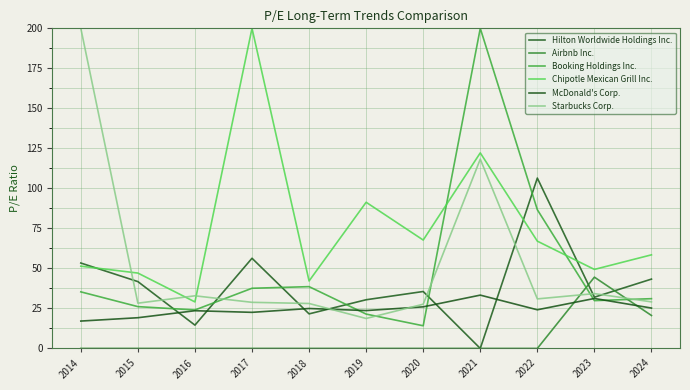

At which category does Hilton Worldwide Holdings Inc. reach its first local valley?

2016